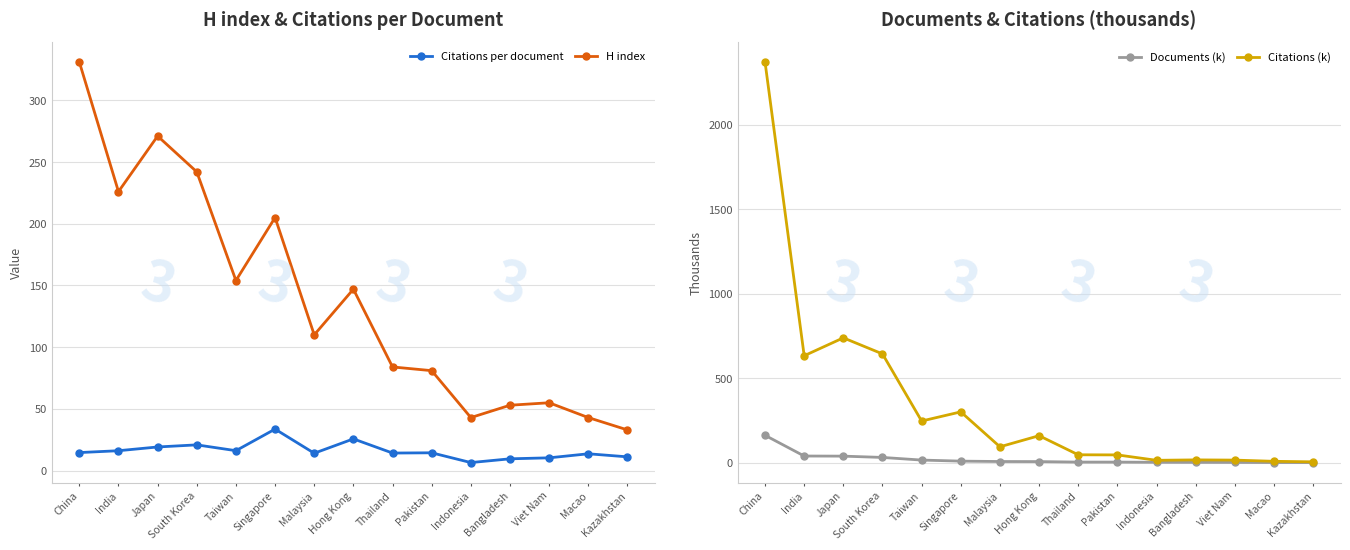

Is the value of Citations per document at Bangladesh greater than the value of Citations (k) at Hong Kong?

No